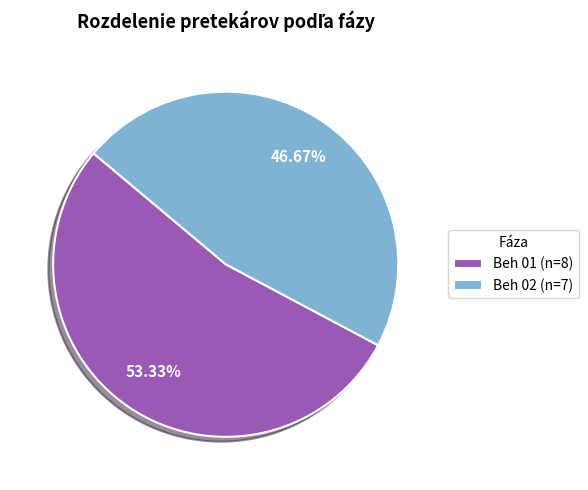

Is it true that Beh 01 is 53% of the pie?

True